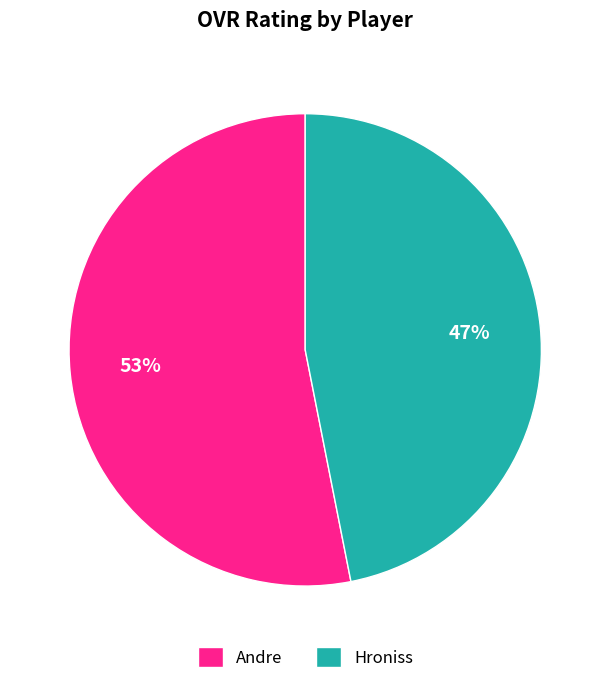

Which slice is the smallest?

Hroniss